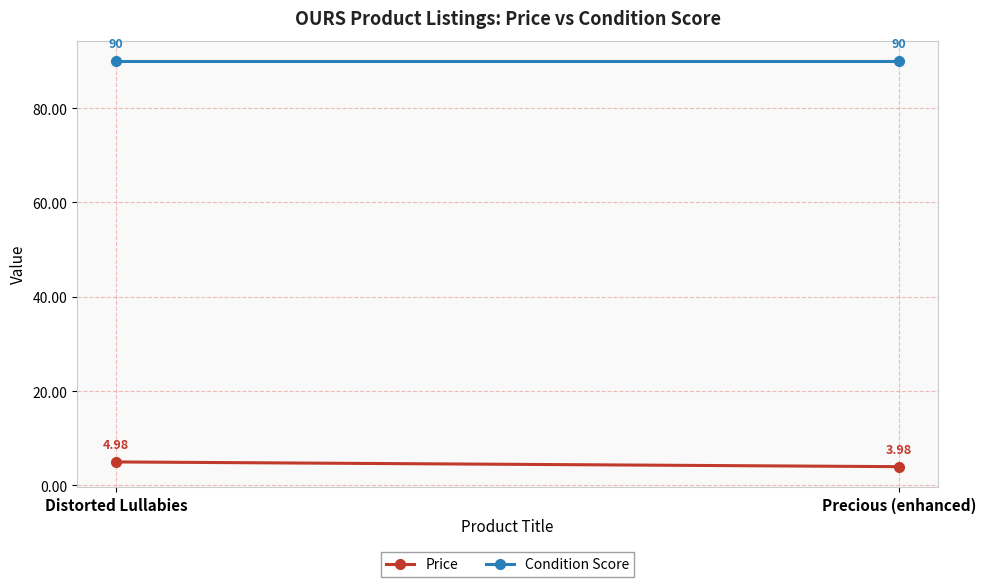

What is the label of the 1st point from the left?

Distorted Lullabies